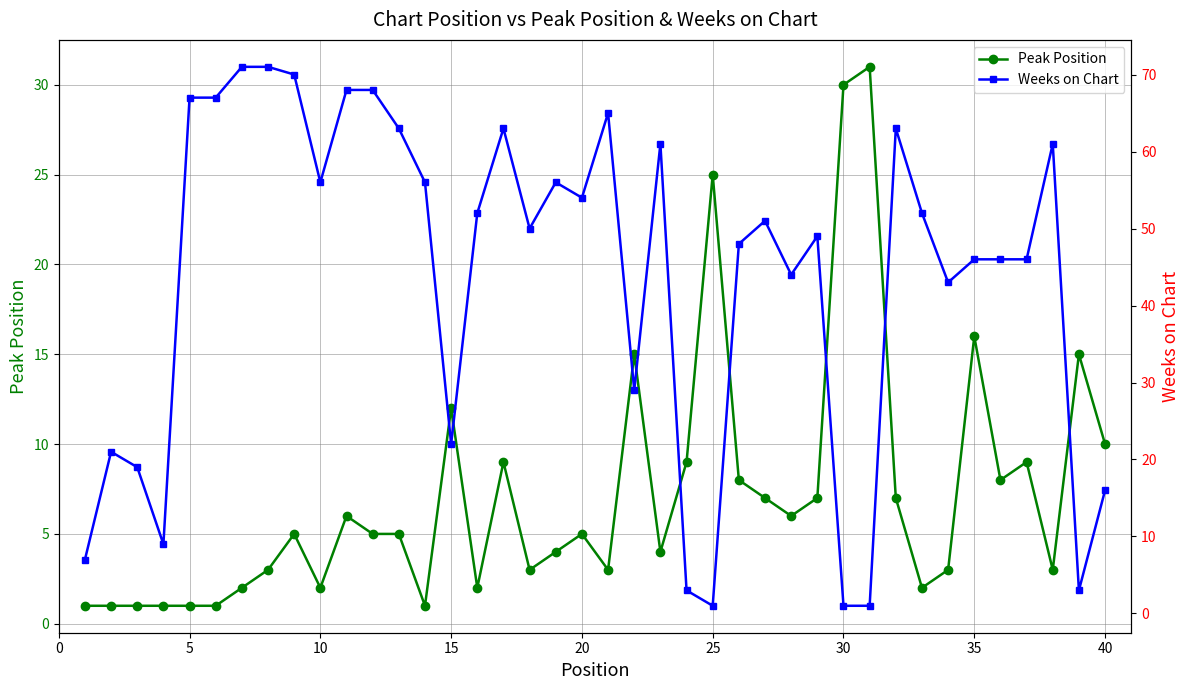

What is the lowest value of the Peak Position series?

1